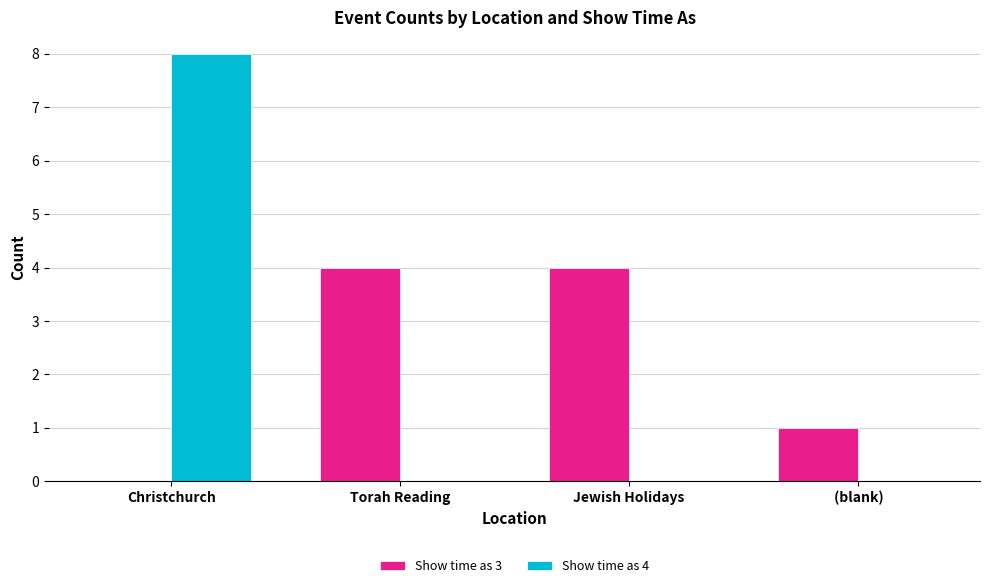

The value of Show time as 4 at Torah Reading is 0. True or false?

True